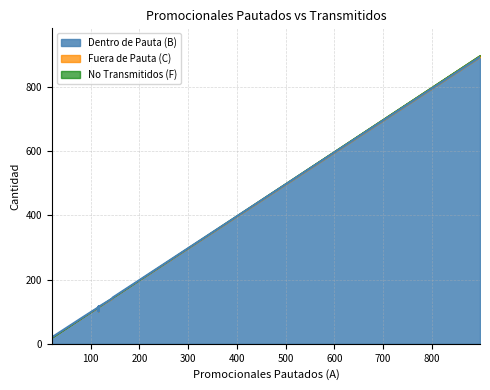

Which series has the largest range (max minus min)?

Dentro de Pauta (B)